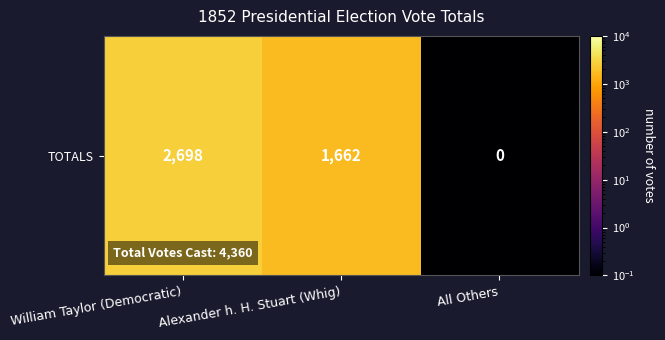

Reading left to right, extract all data points from this chart.

2698.0	1662.0	0.1